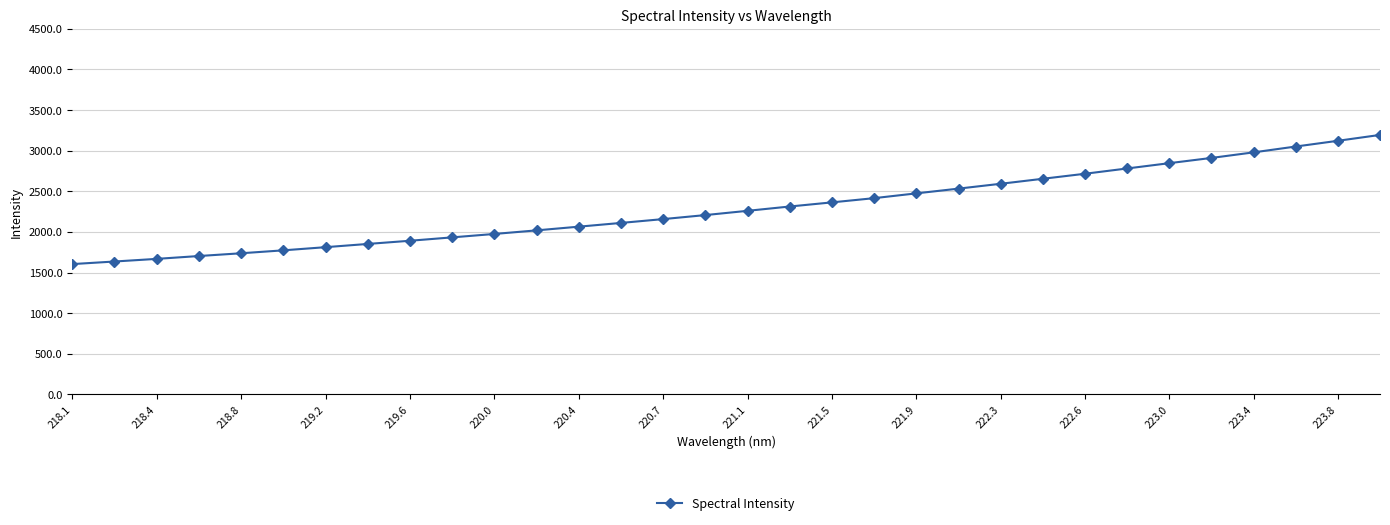

What is the smallest value displayed?

1603.6